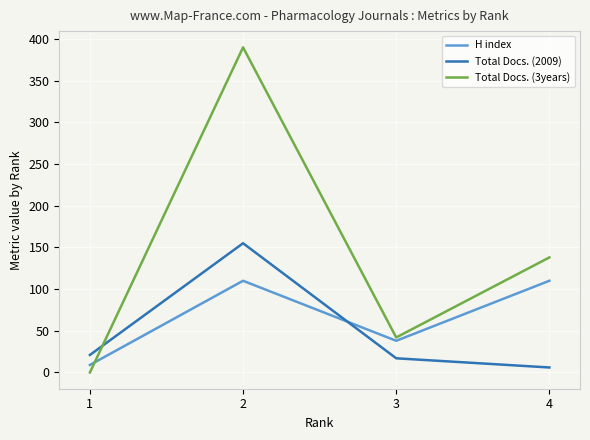

What is the average value of the Total Docs. (2009) series?

50